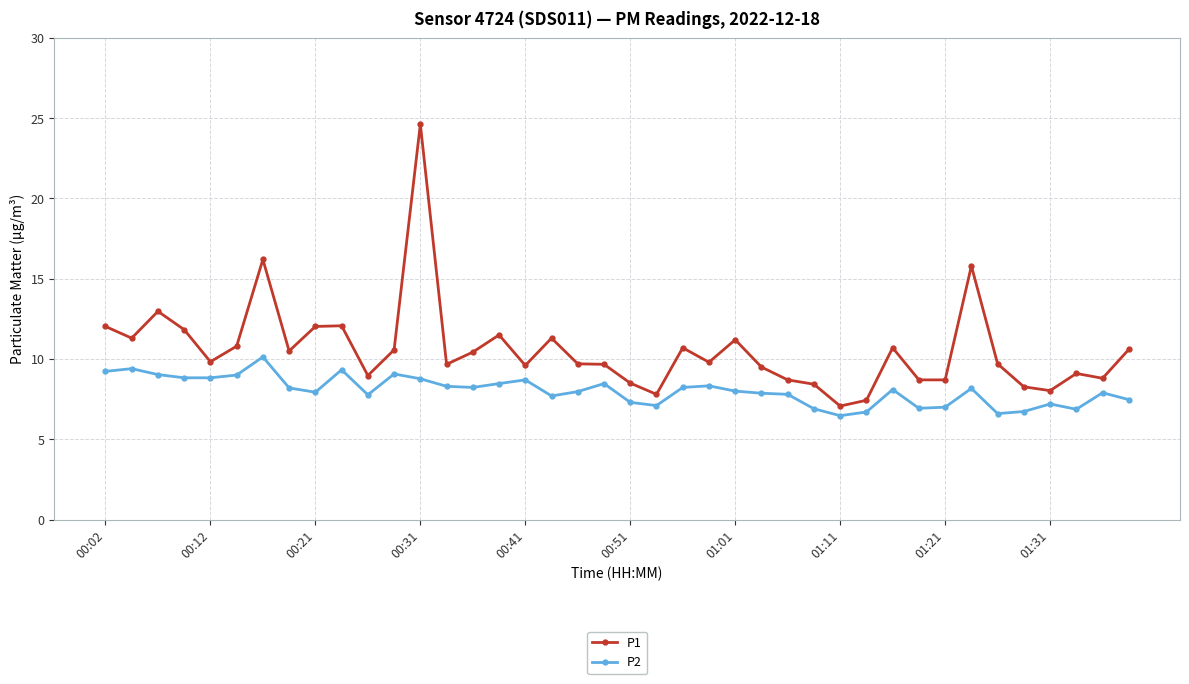

What is the maximum value for P2?

10.1